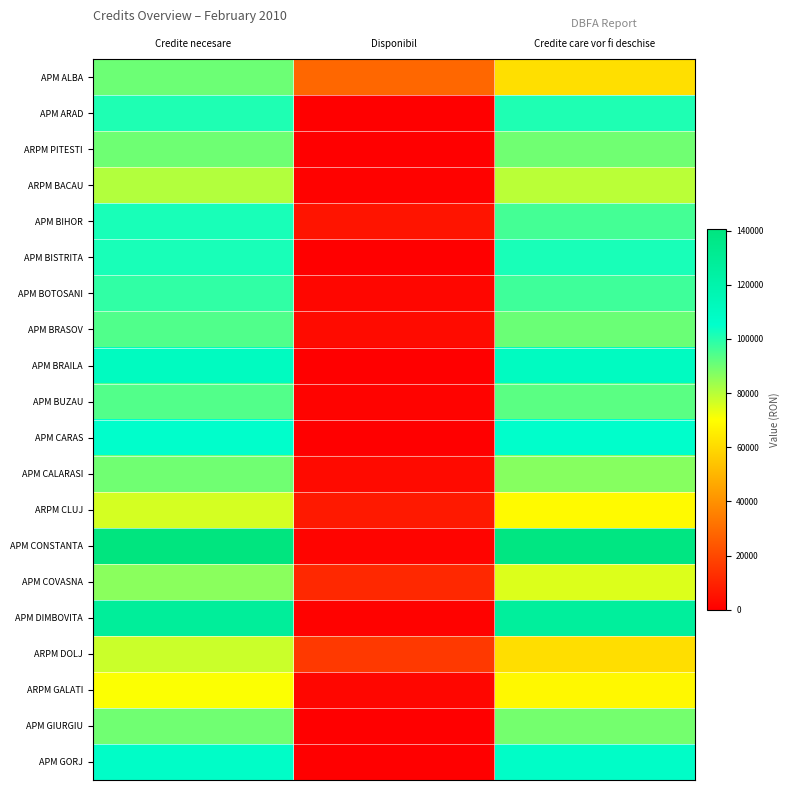

At which category is the sum across all series the highest?

Credite necesare